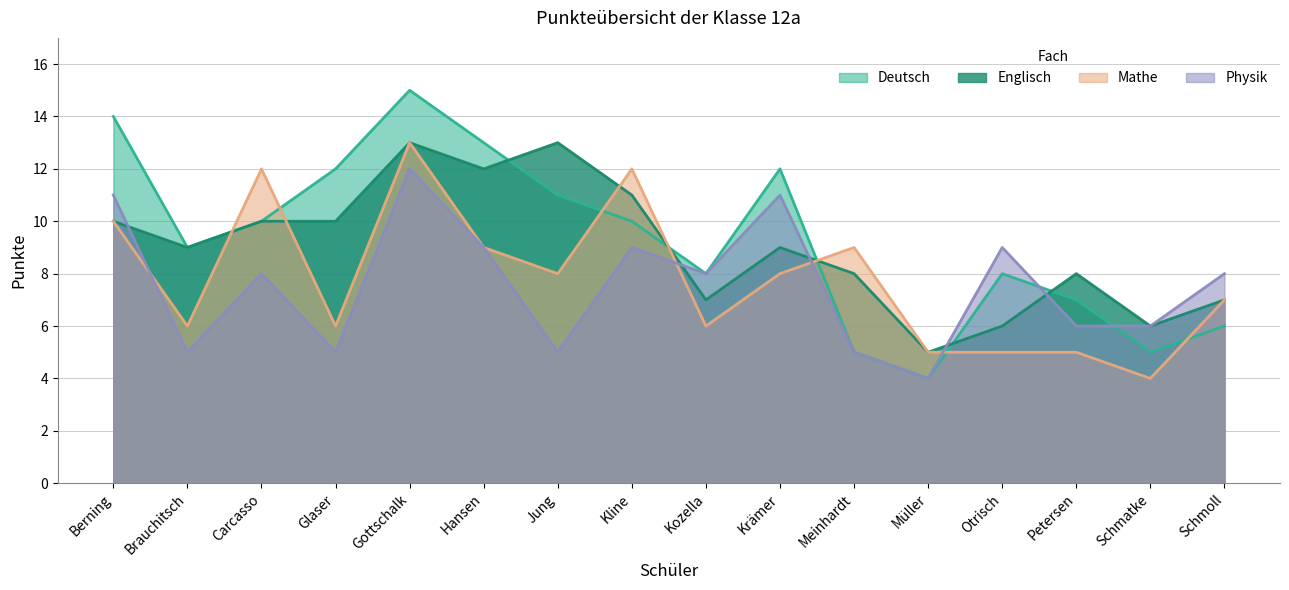

Which has a higher value, Gottschalk or Brauchitsch?

Gottschalk